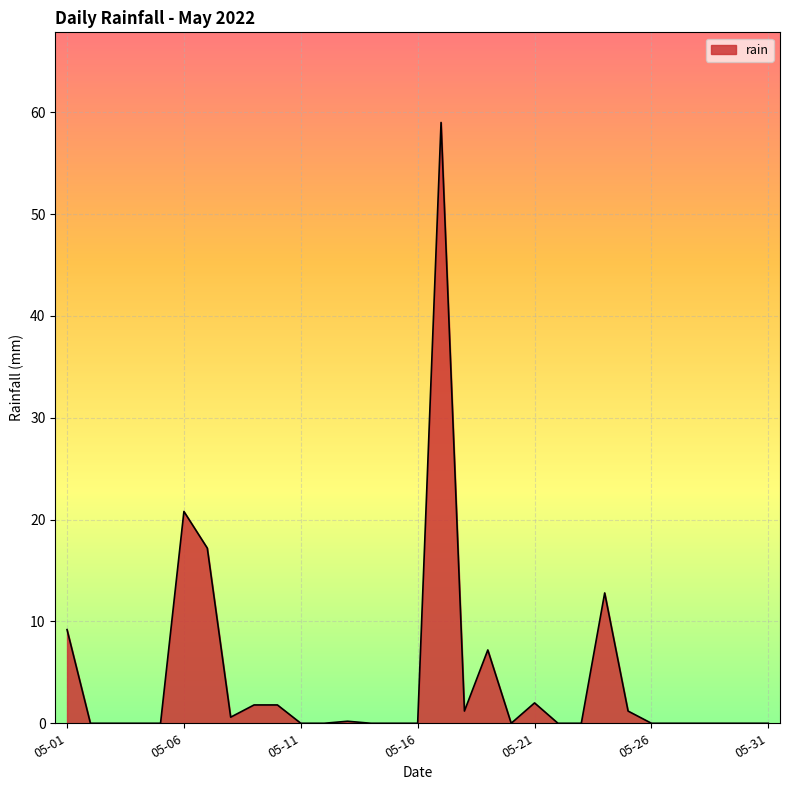

What is the difference between the maximum and minimum values?

59.0